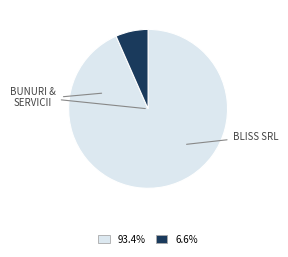

Does any single category account for the majority?

Yes